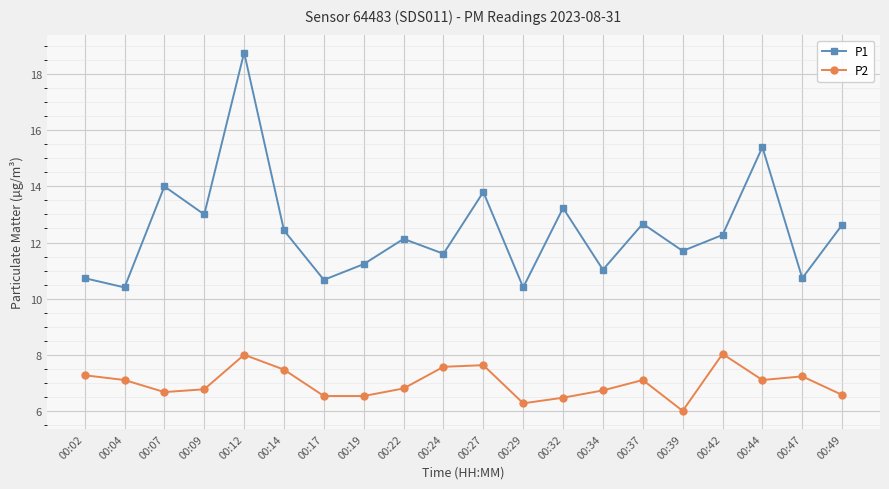

What is the total value across all series at 00:14?

19.9